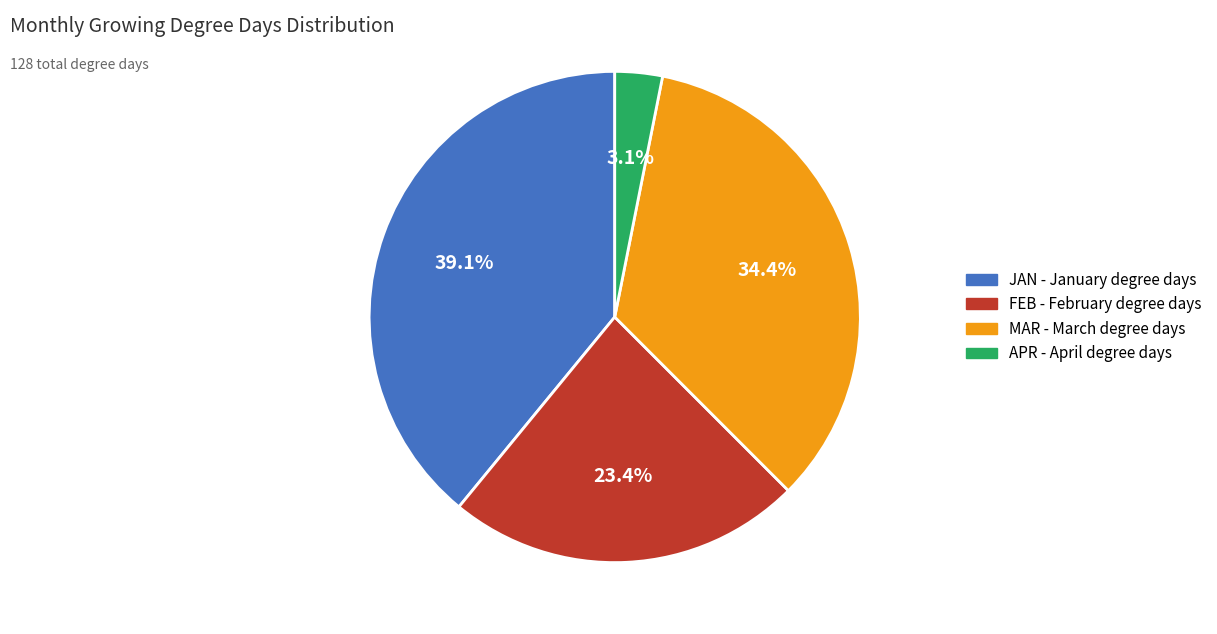

Is there a majority slice in this chart?

No